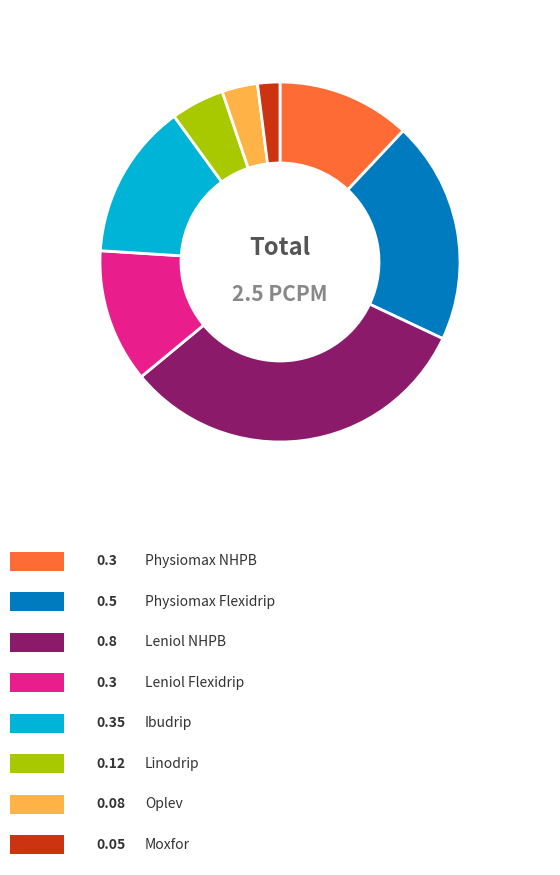

Does any single category account for the majority?

No